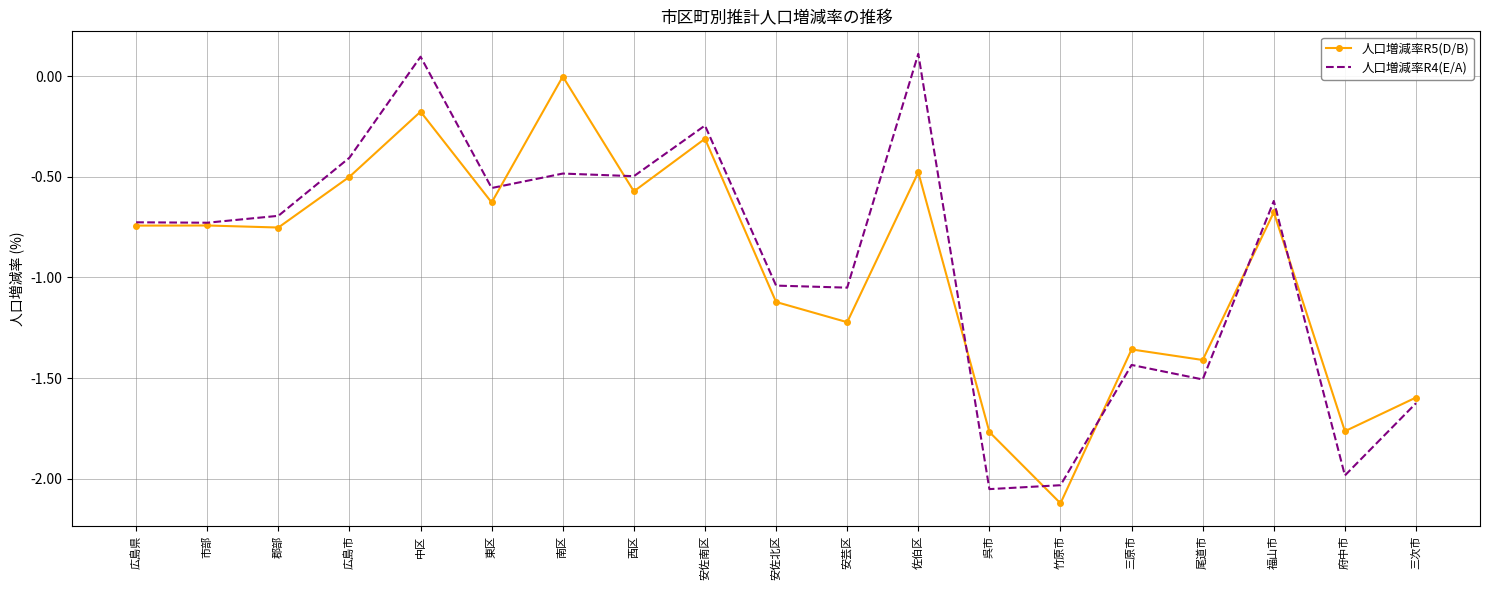

At how many categories does at least one series exceed -1?

11